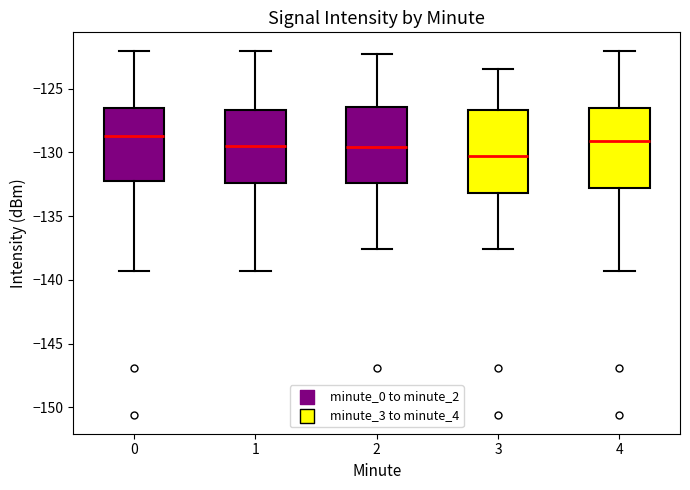

Reading left to right, transcribe this box plot: for each box, give where its median line is, the range the box spans, and where its two whiskers end, as read against the y-axis. The values are not printed on the chart, so give them approximately, as read against the axis.

0: median -128.5, box -132.5 to -126.5, whiskers -139.5 to -122.0
1: median -129.5, box -132.5 to -126.5, whiskers -139.5 to -122.0
2: median -129.5, box -132.5 to -126.5, whiskers -137.5 to -122.5
3: median -130.0, box -133.0 to -126.5, whiskers -137.5 to -123.5
4: median -129.0, box -133.0 to -126.5, whiskers -139.5 to -122.0